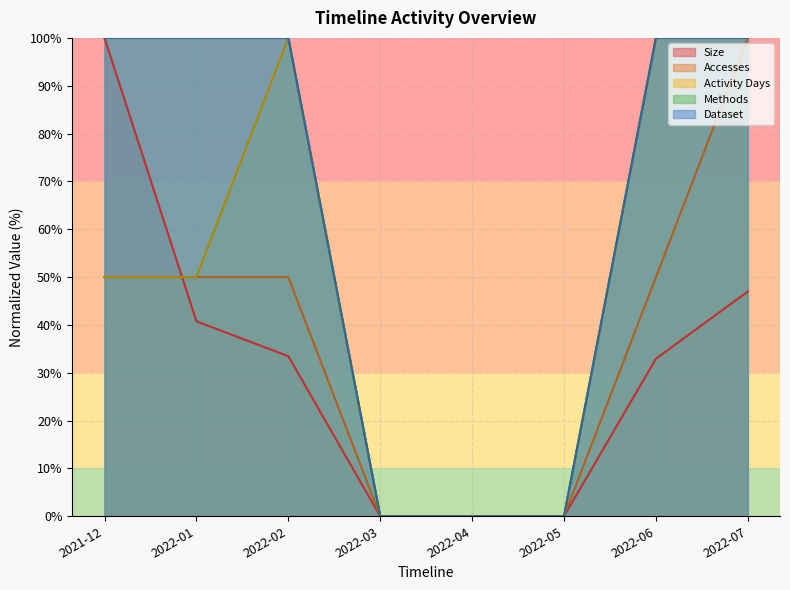

Does the chart have visible grid lines?

Yes